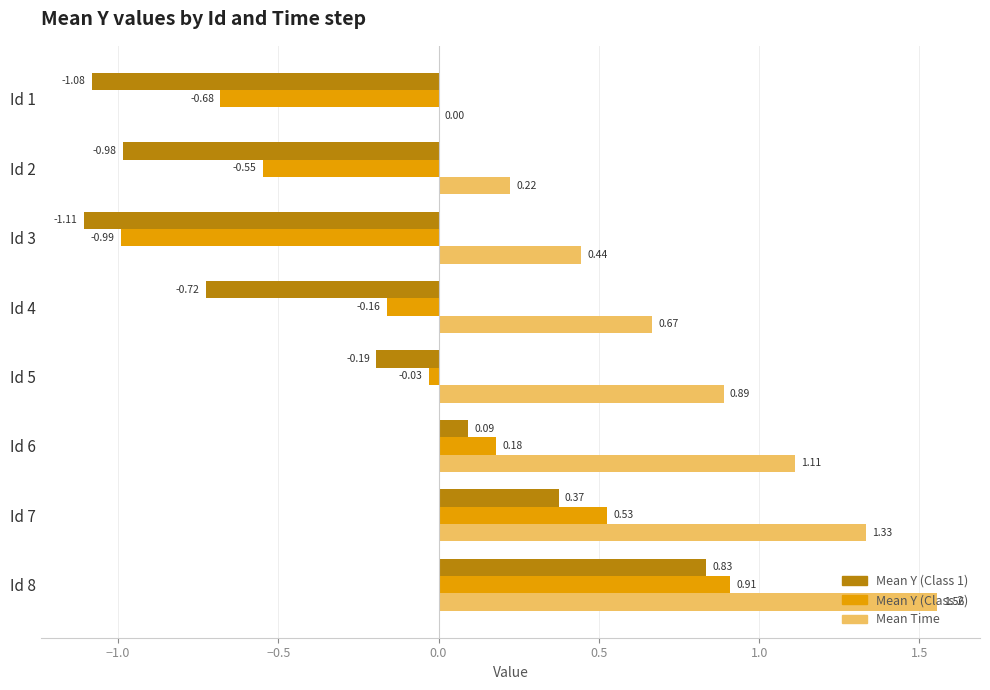

At which category is the sum across all series the highest?

Id 8